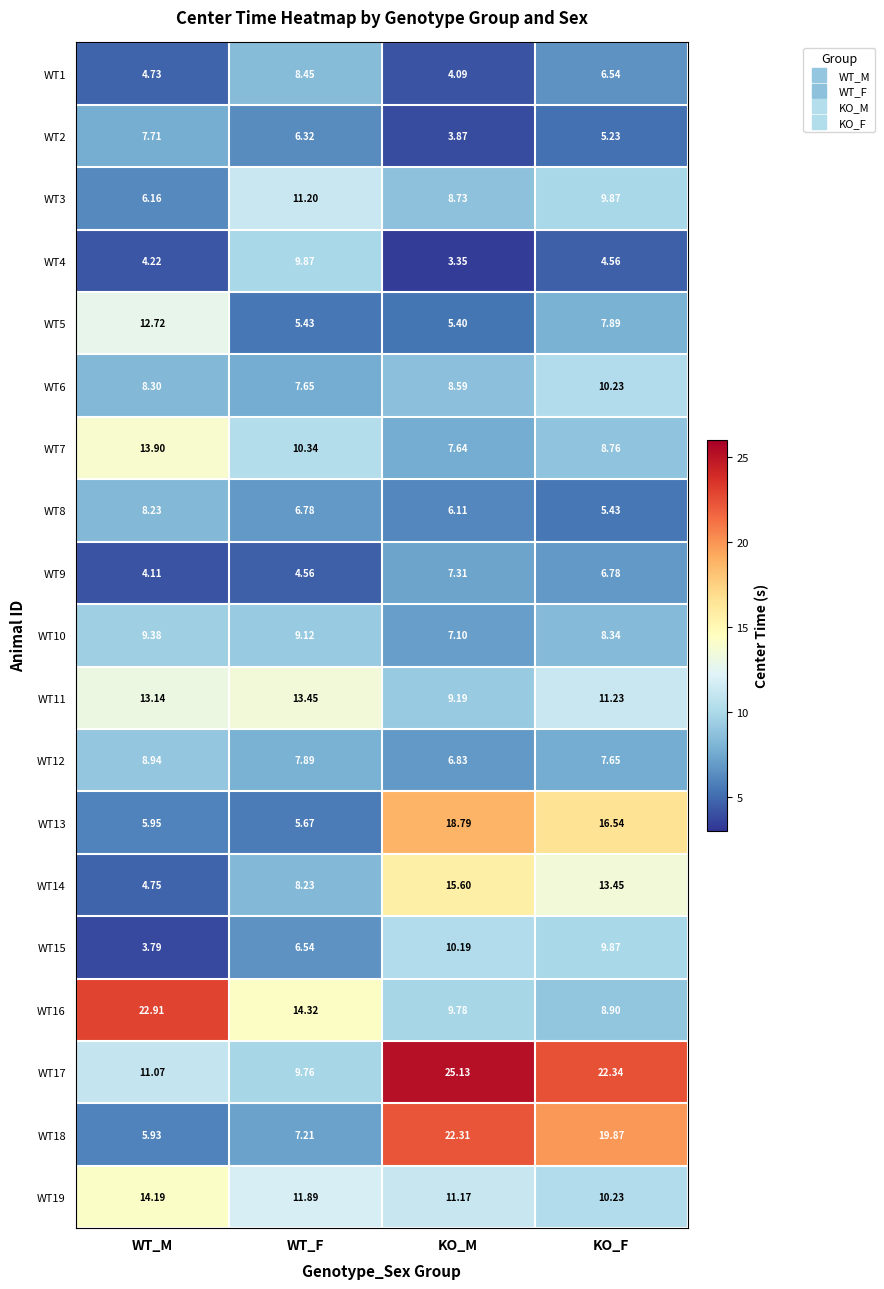

How many series are shown in this chart?

19